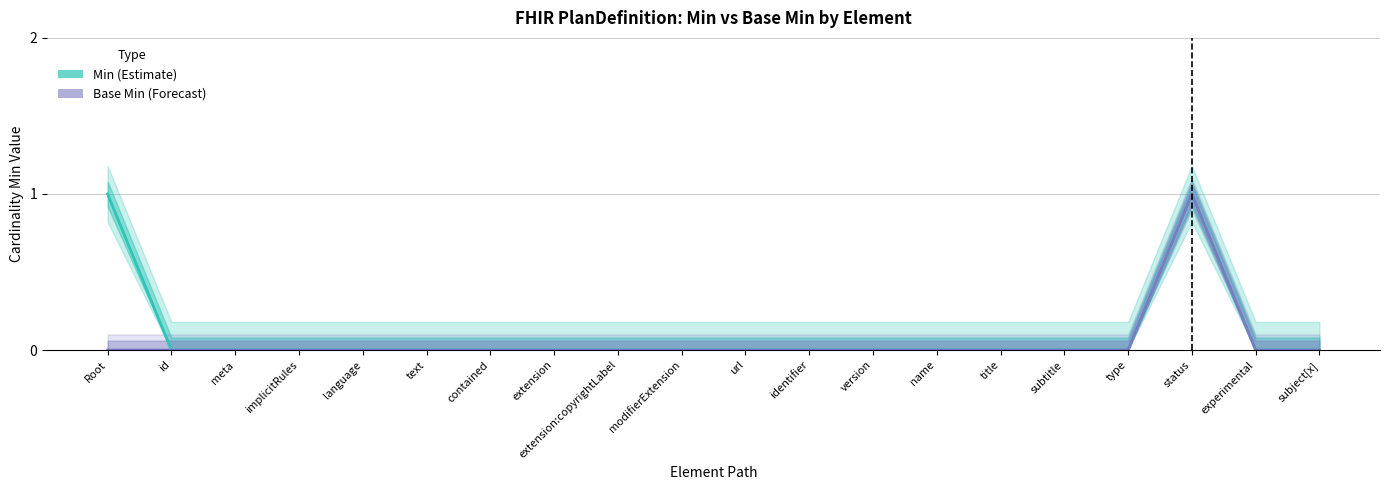

True or false: Base Min (Forecast) and Min (Estimate) cross at least once.

False